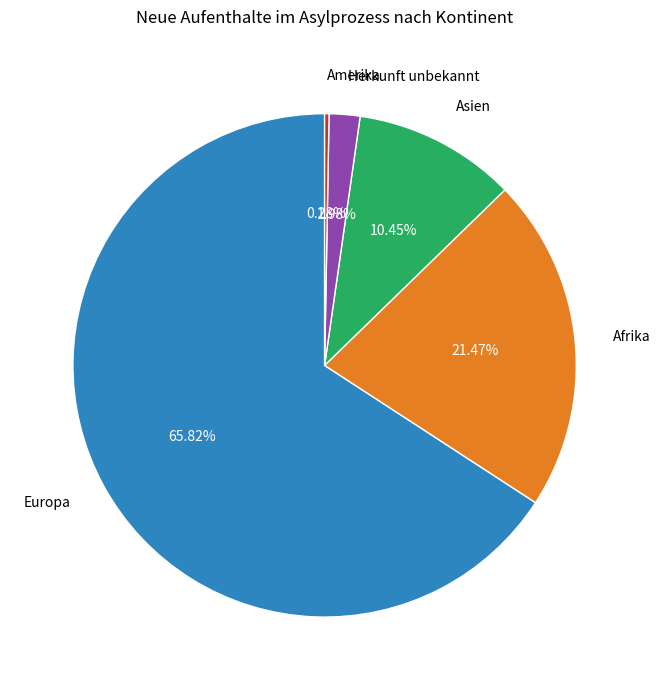

What percentage is the Asien slice, to the nearest percent?

10%